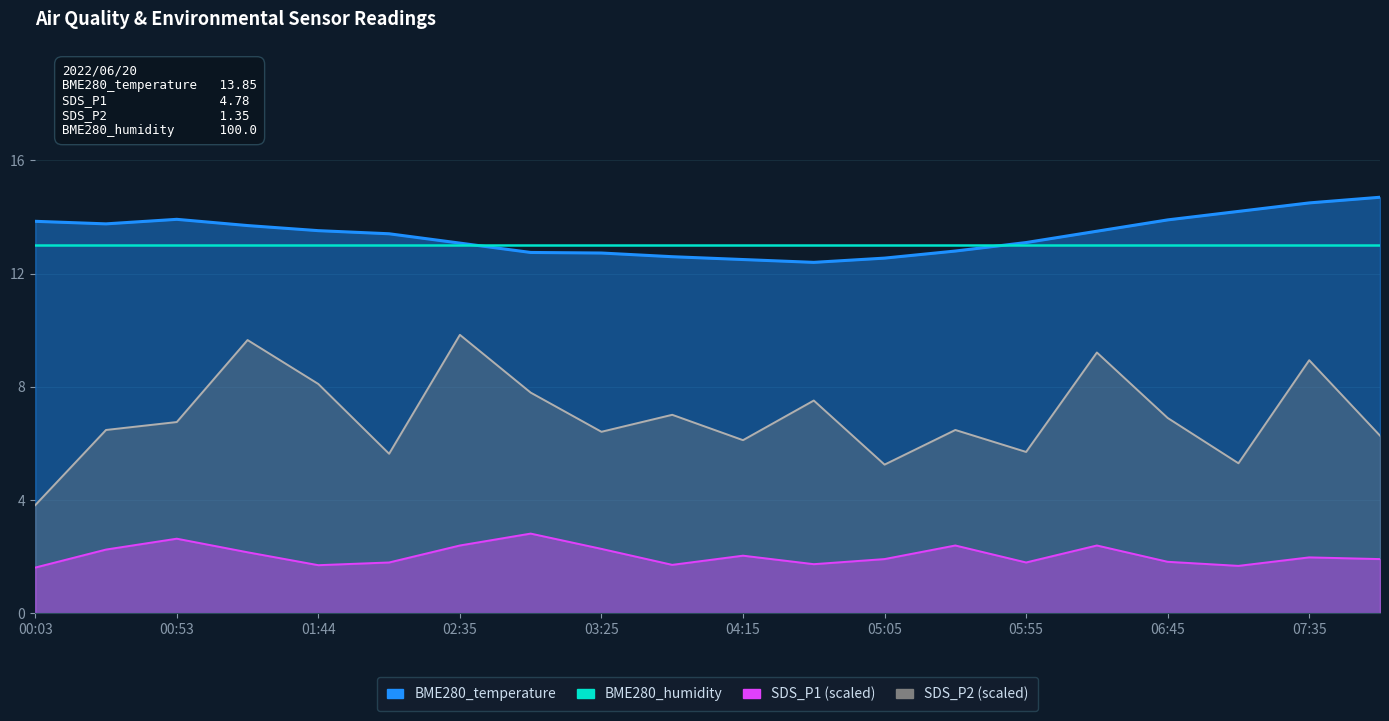

What is the difference between the SDS_P2 values at 00:03 and 05:30?

0.8